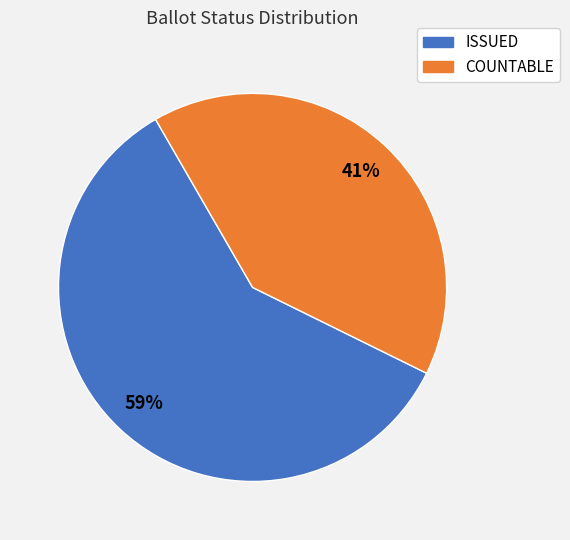

To the nearest percent, what is the average slice percentage?

50%